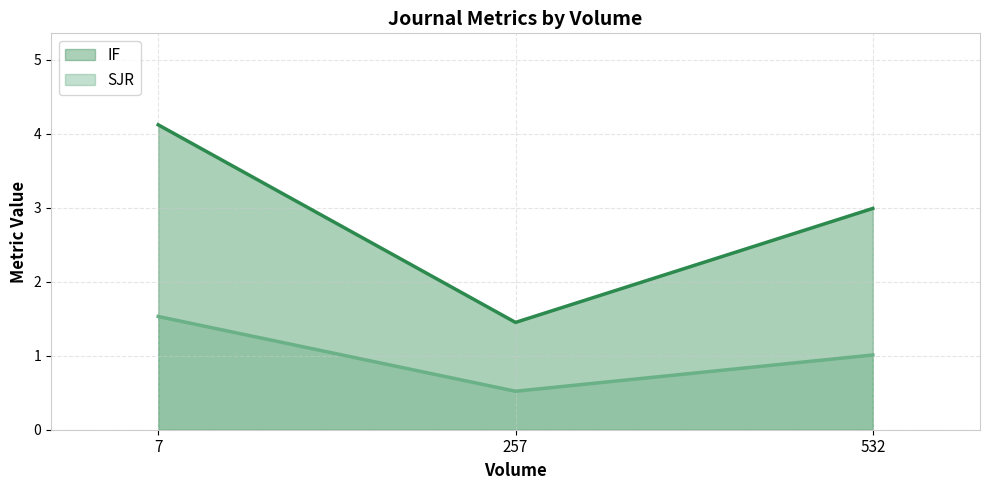

Reading left to right, transcribe all the data shown in this chart.

IF: 532=3.0	257=1.4	7=4.1
SJR: 532=1.0	257=0.5	7=1.5